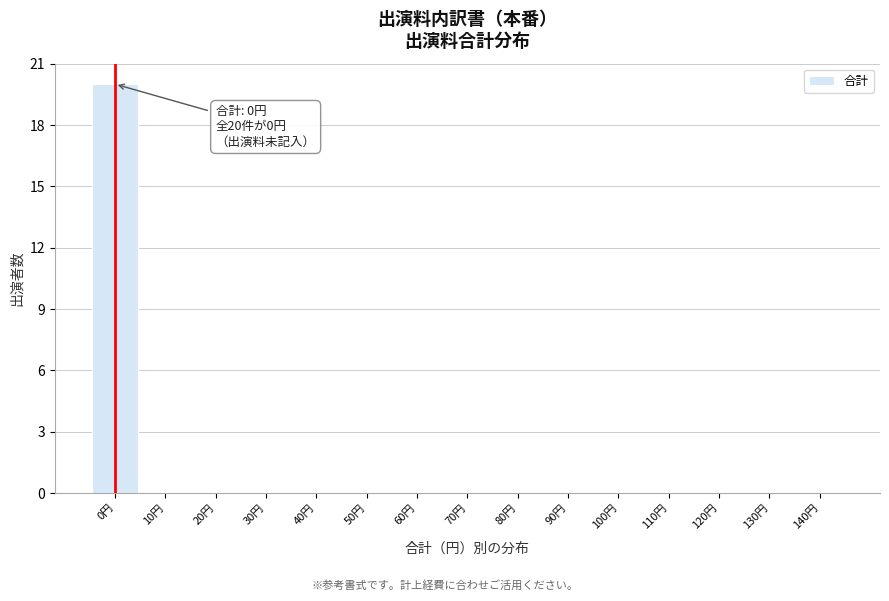

Reading left to right, list all the values displayed in this chart.

0円=20	10円=0	20円=0	30円=0	40円=0	50円=0	60円=0	70円=0	80円=0	90円=0	100円=0	110円=0	120円=0	130円=0	140円=0